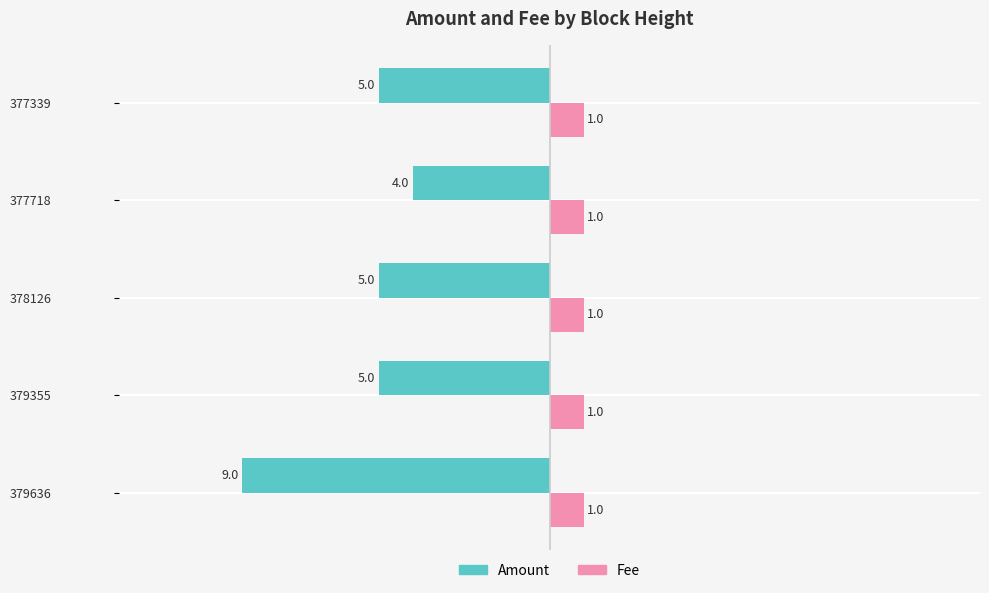

Which series has the largest total across all categories?

Fee